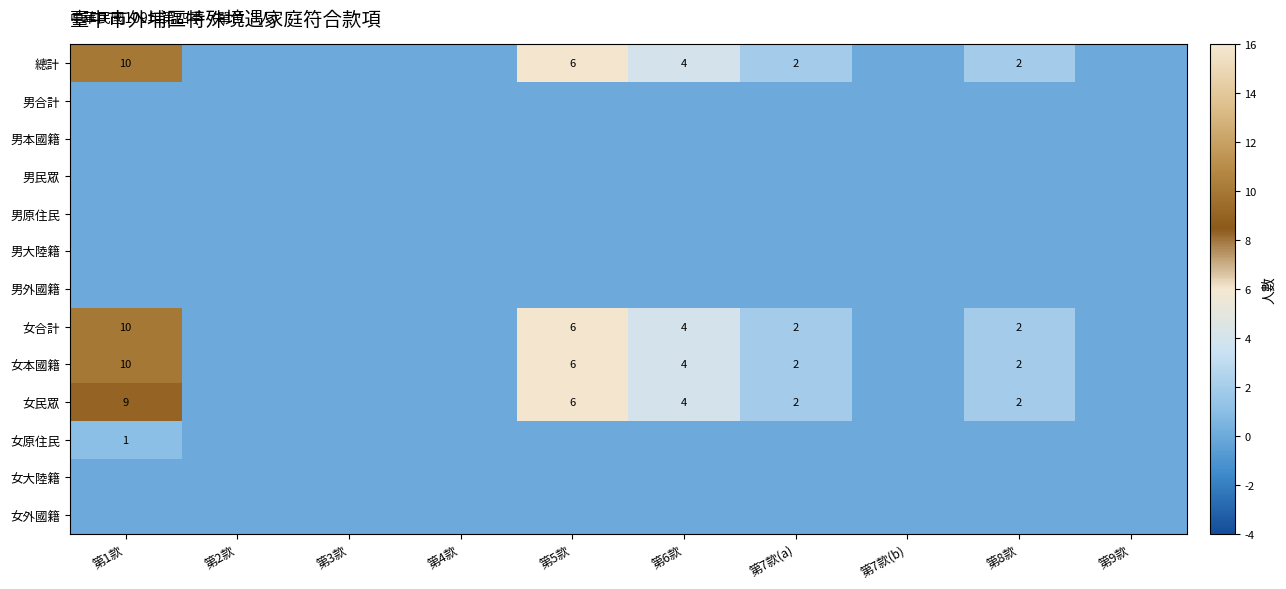

True or false: 總計 has a value of 3 at 第8款.

False